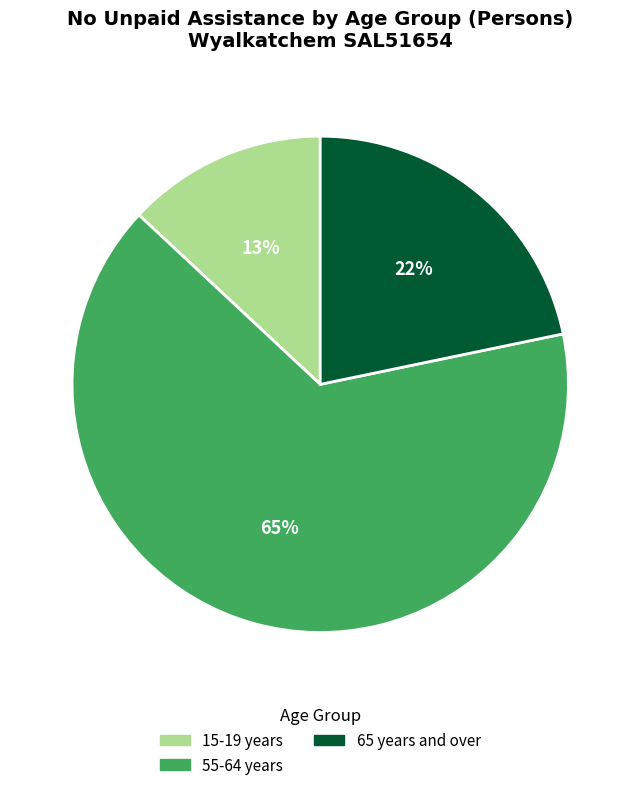

Count the number of slices in the pie.

3